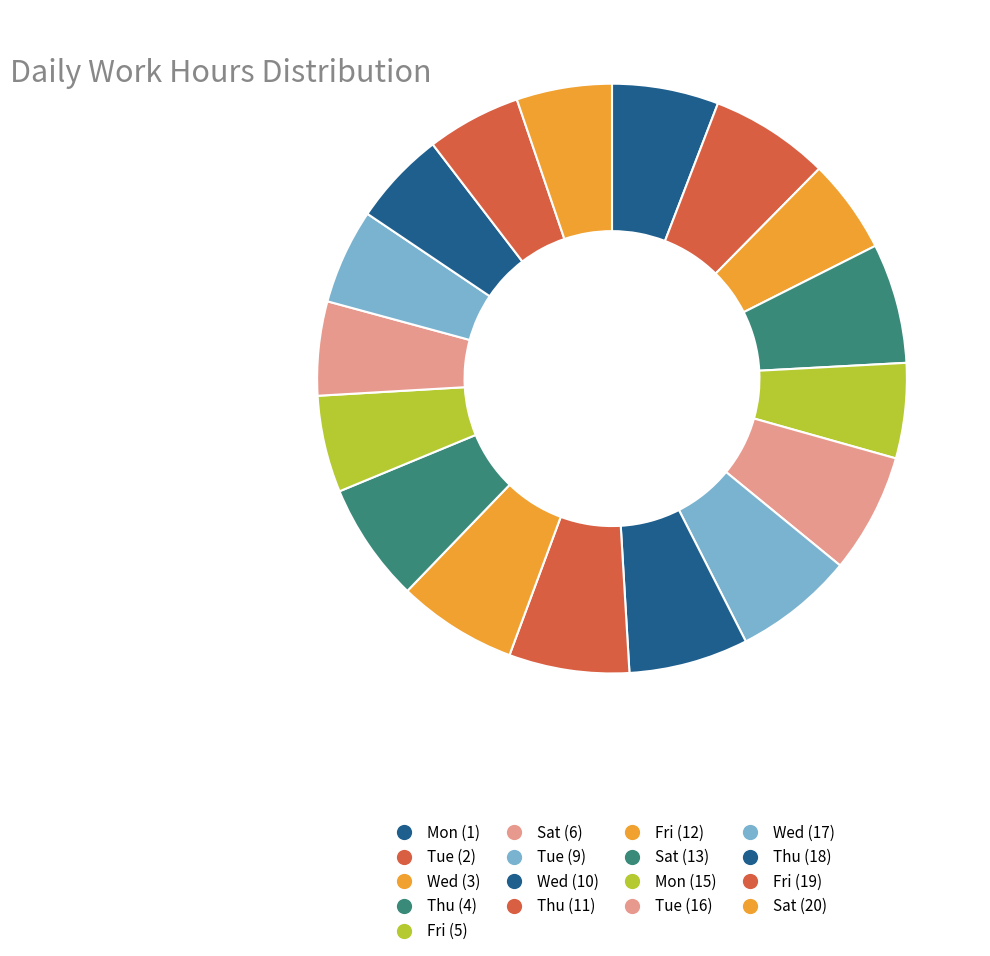

Count the number of slices in the pie.

17